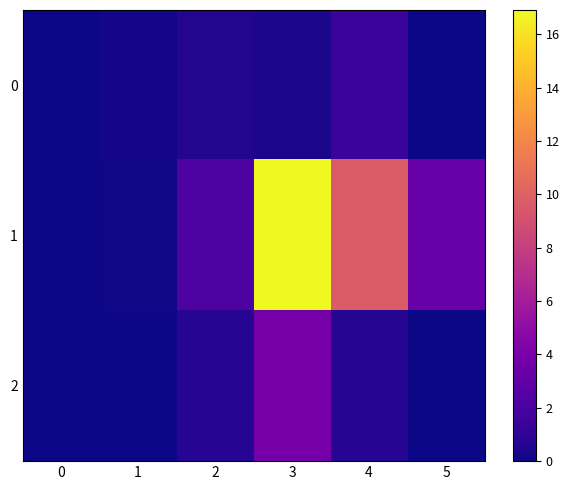

At which category does the chart reach its minimum across all series?

5